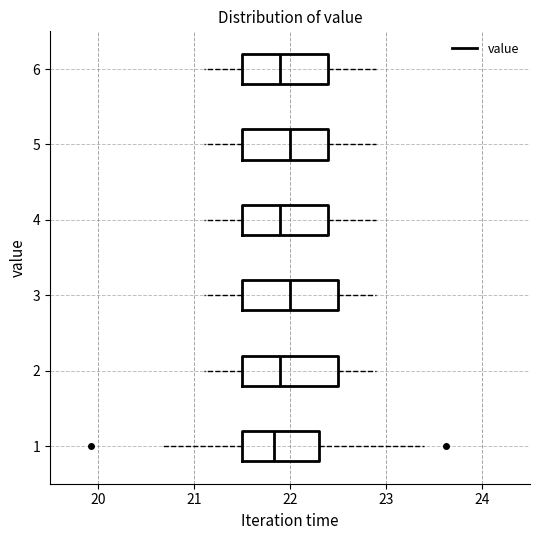

Reading bottom to top, read every box against the x-axis: the position of its median line, the range the box covers, and the ends of its whiskers. The values are not printed on the chart, so give them approximately, as read against the axis.

1: median 21.8, box 21.5 to 22.3, whiskers 20.7 to 23.4
2: median 21.9, box 21.5 to 22.5, whiskers 21.1 to 22.9
3: median 22.0, box 21.5 to 22.5, whiskers 21.1 to 22.9
4: median 21.9, box 21.5 to 22.4, whiskers 21.1 to 22.9
5: median 22.0, box 21.5 to 22.4, whiskers 21.1 to 22.9
6: median 21.9, box 21.5 to 22.4, whiskers 21.1 to 22.9